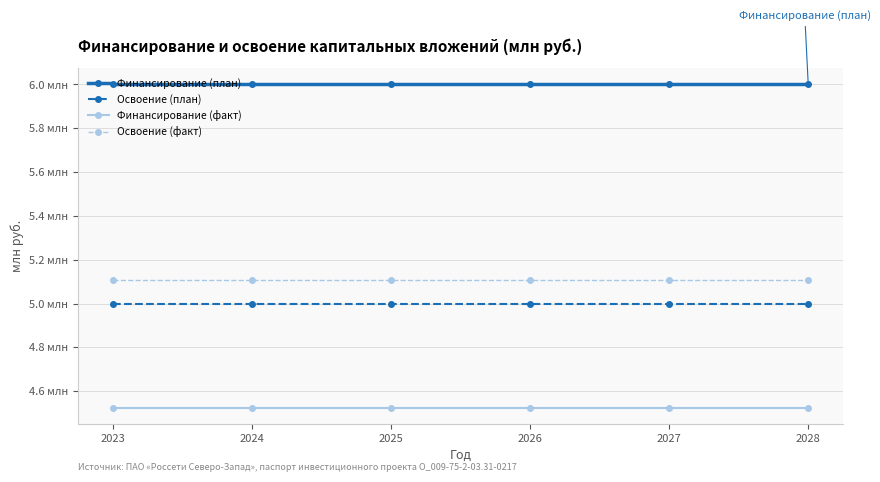

Between 2025 and 2026, which is larger?

2025